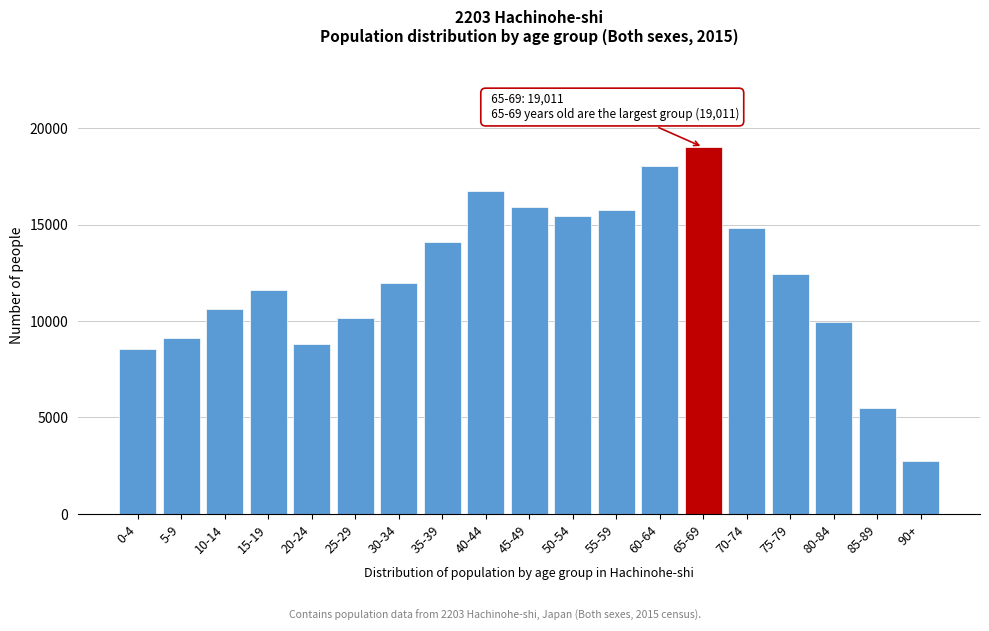

Reading left to right, list all the values displayed in this chart.

8527	9134	10620	11589	8822	10134	11988	14095	16723	15911	15451	15740	18045	19011	14827	12452	9925	5502	2761